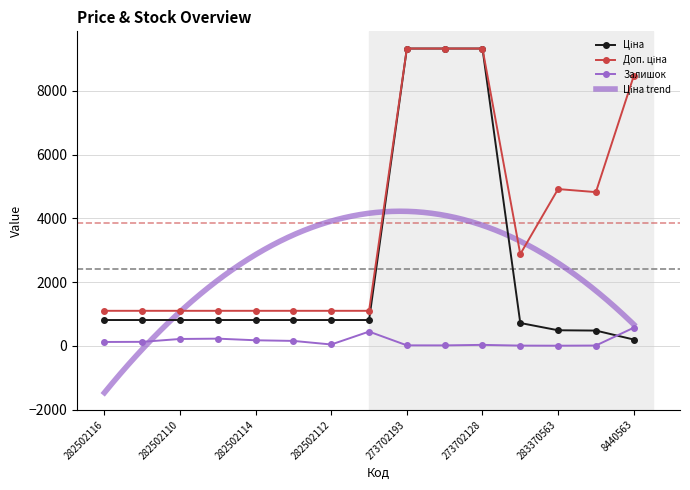

How many interior local valleys does the Доп. ціна series have?

2